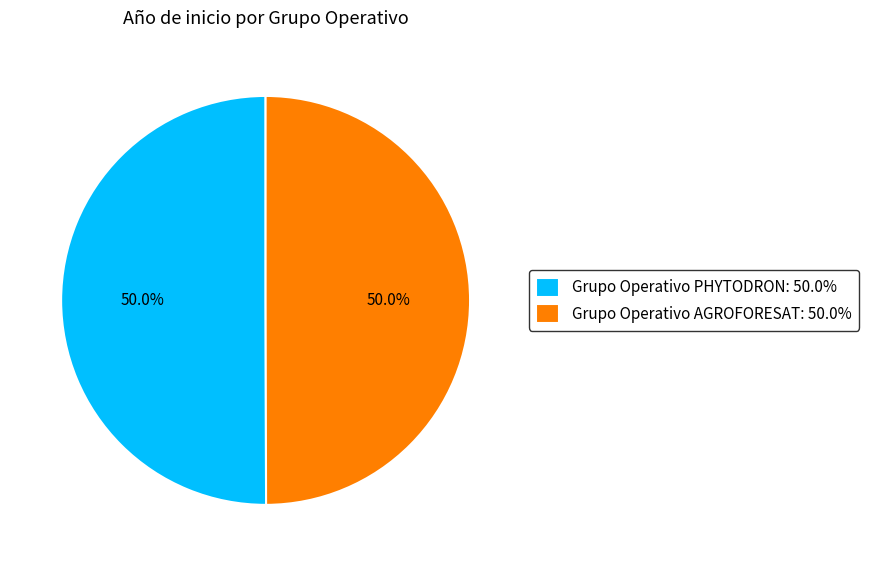

Approximately how many times larger is the value at Grupo Operativo PHYTODRON compared to Grupo Operativo AGROFORESAT?

1.0